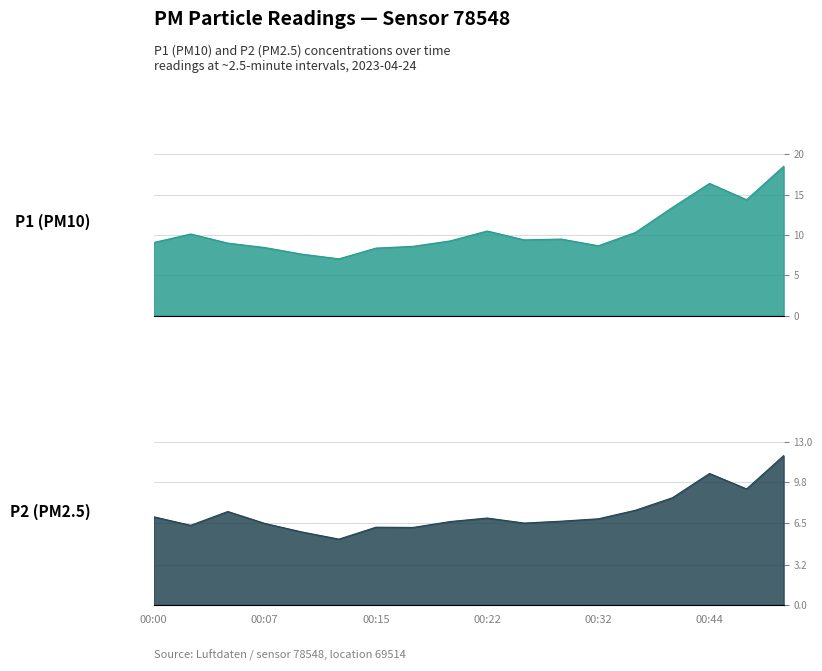

How many data points does each series have?

18